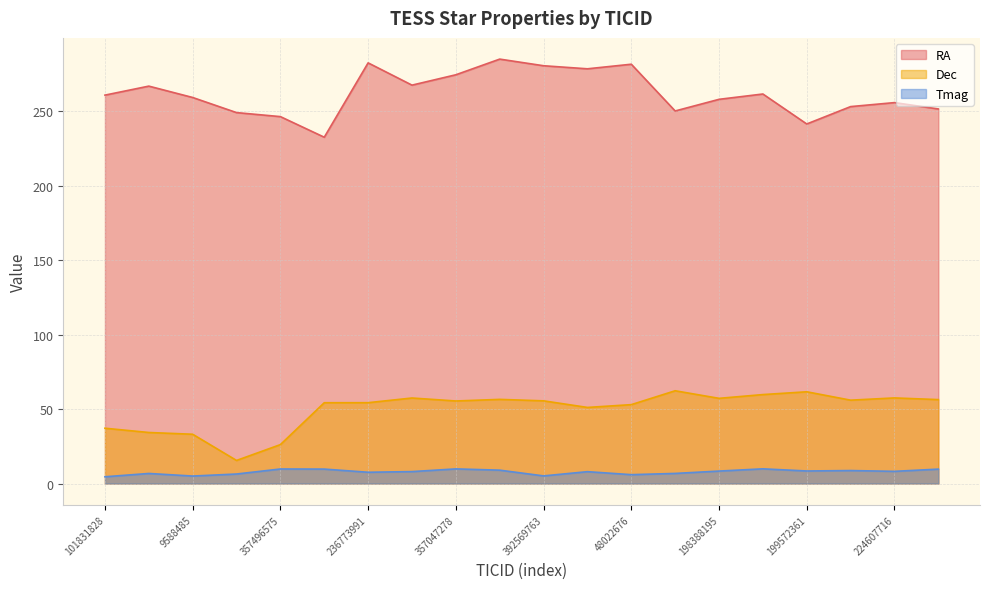

True or false: Dec has more than 1 interior local peaks.

True